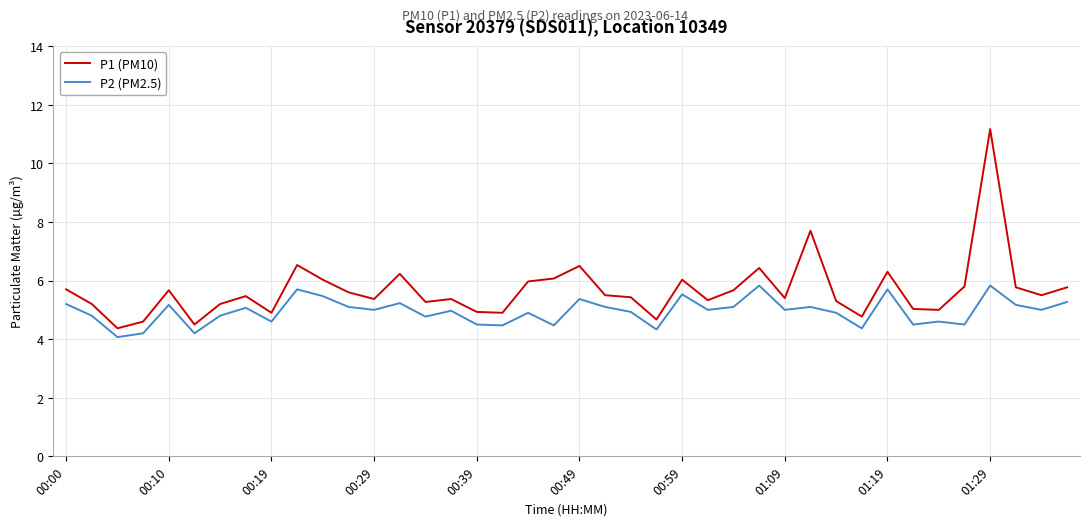

Rank the series by their maximum value, from highest to lowest.

P1 (PM10), P2 (PM2.5)